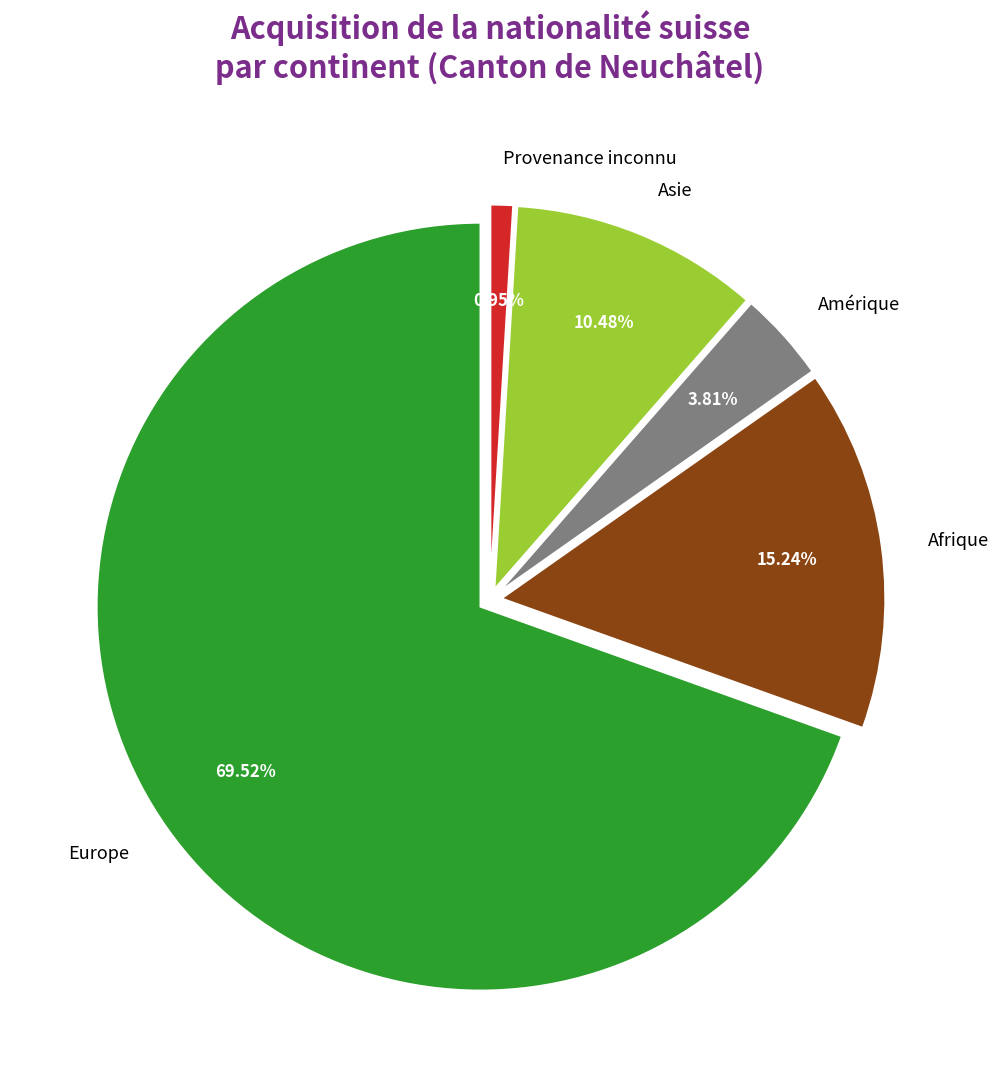

Does Europe represent more than half of the total?

Yes